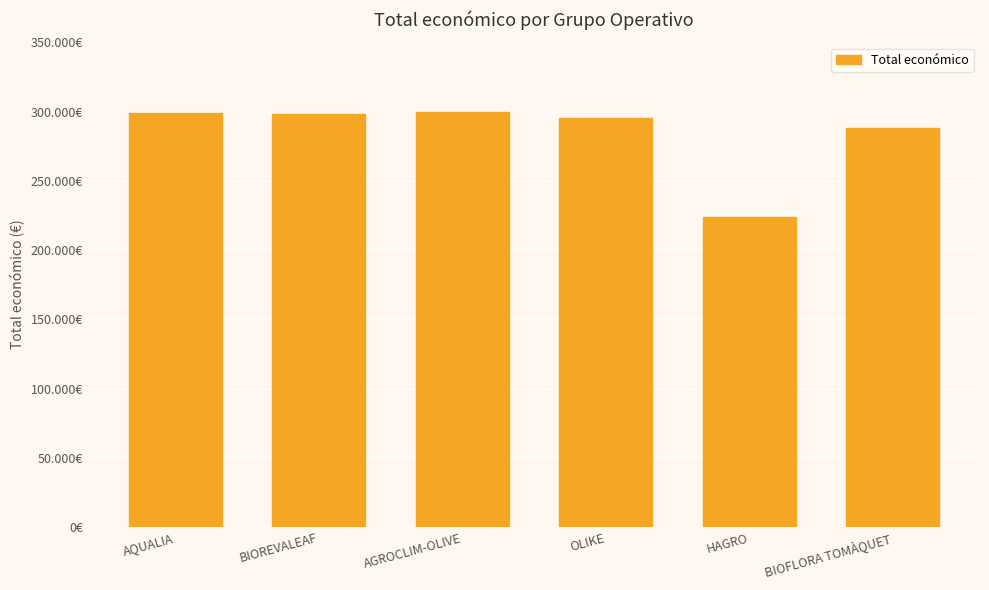

The chart shows a value of 98491 at AQUALIA. True or false?

False